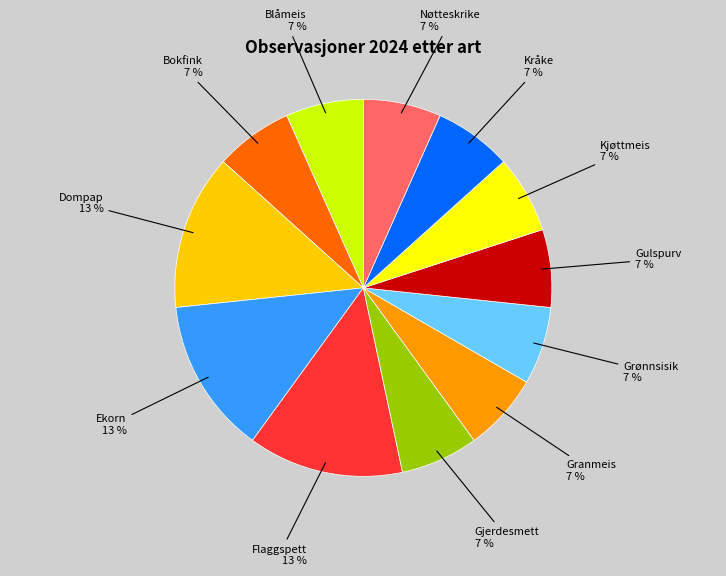

To the nearest percent, what portion does Bokfink 7 % represent?

7%